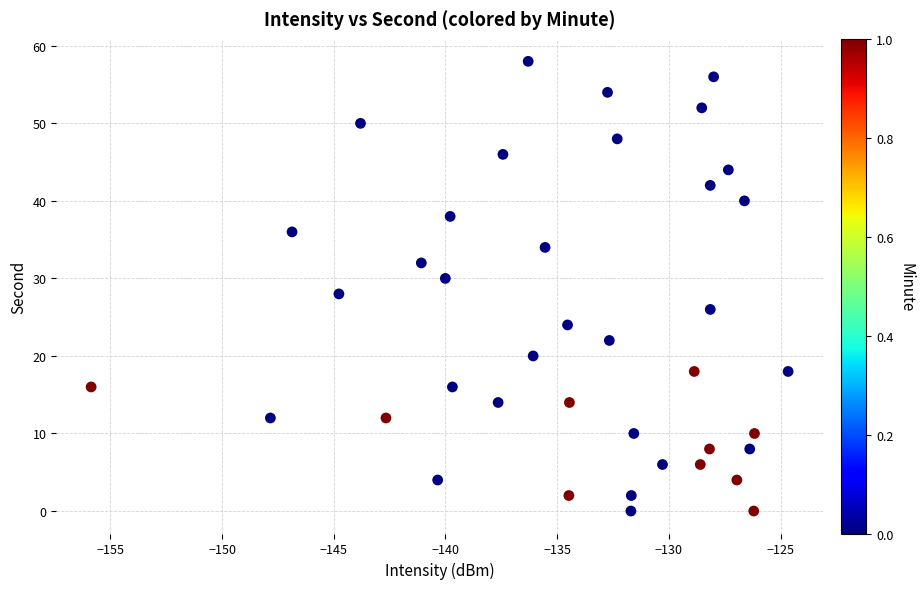

What is the range of Y values (max minus min)?

58